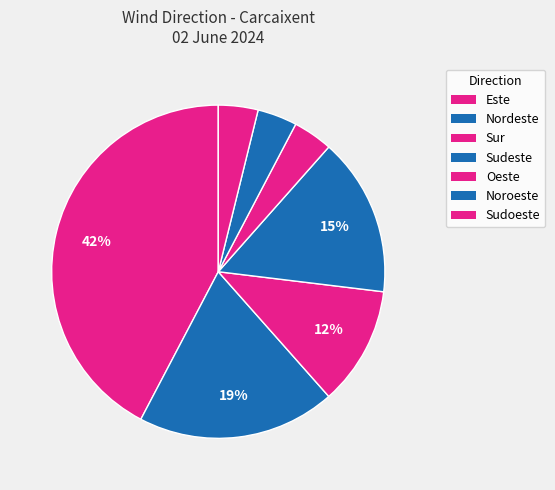

How many slices are in this pie chart?

7